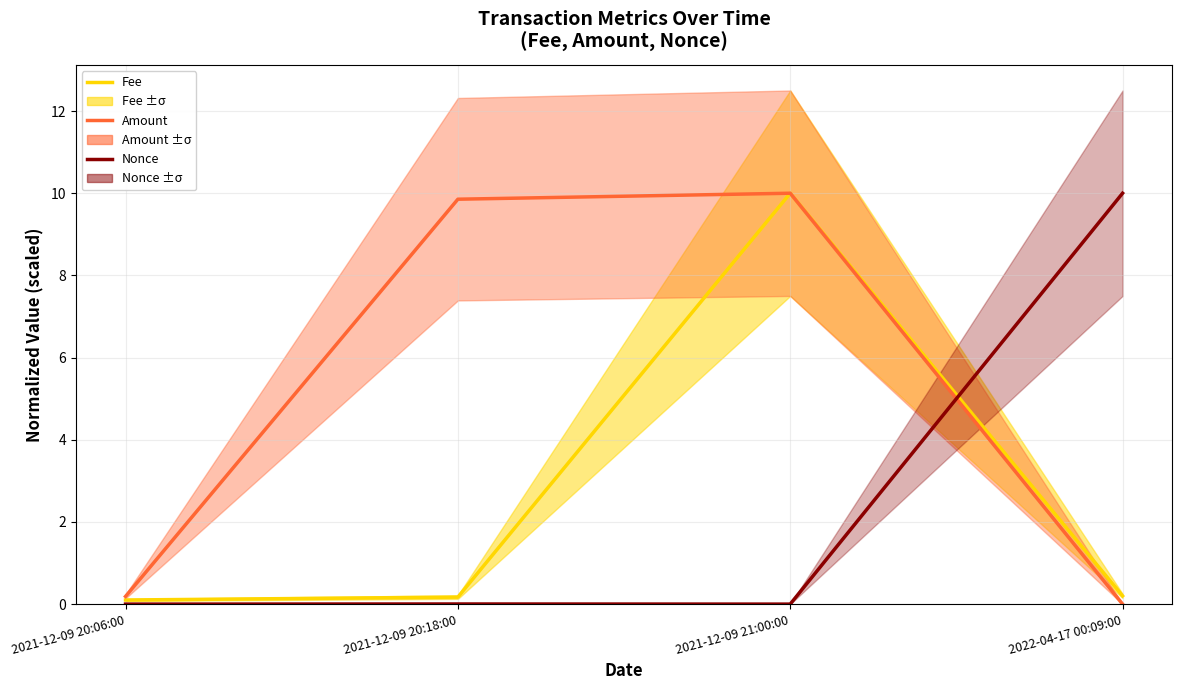

What is the approximate value of Fee at 2021-12-09 21:00:00?

10.0